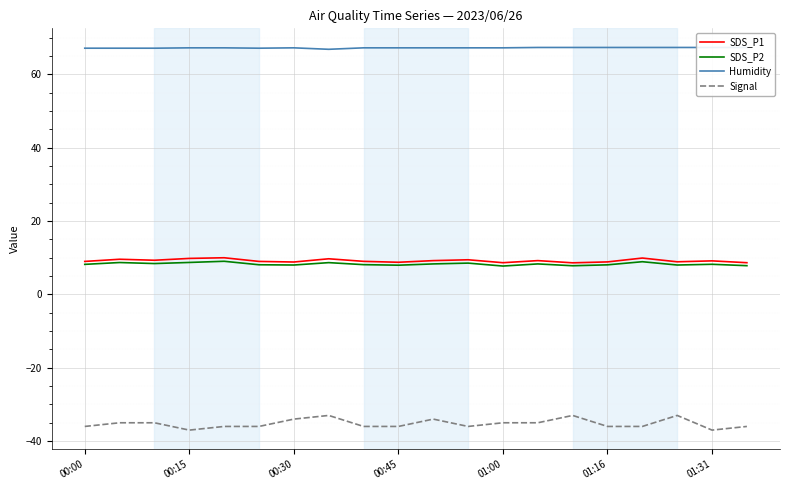

List the series in order of their peak value, highest first.

Humidity, SDS_P1, SDS_P2, Signal